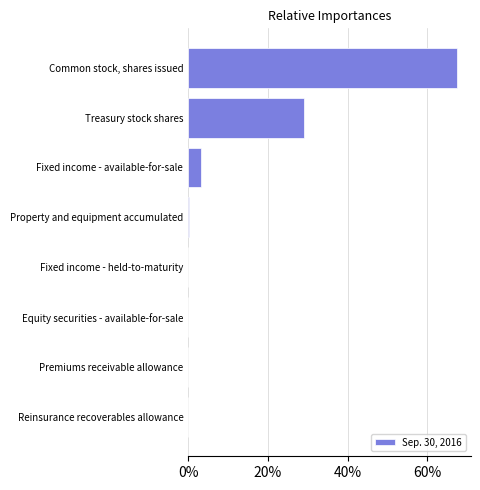

What is the greatest value displayed?

67.5